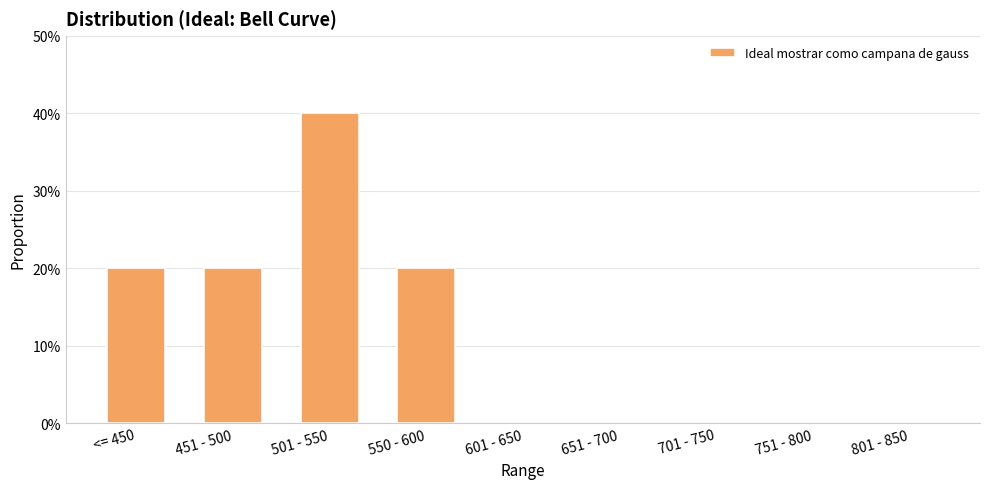

True or false: the data shows 0.1 at 550 - 600.

False